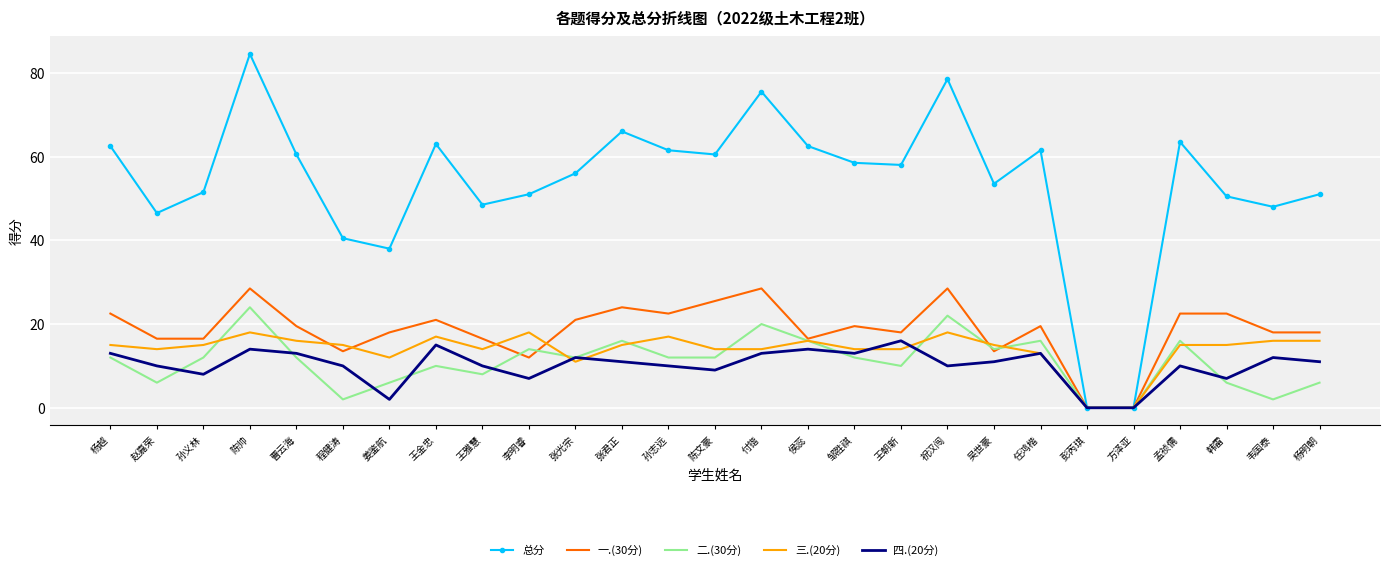

Reading left to right, extract all data points from this chart.

总分: 杨越=62.5	赵嘉荣=46.5	孙义林=51.5	陈帅=84.5	曹云海=60.5	程健涛=40.5	姜鉴航=38.0	王金忠=63.0	王雅慧=48.5	李明睿=51.0	张光宗=56.0	张君正=66.0	孙志远=61.5	陈文豪=60.5	付锴=75.5	侯蕊=62.5	邹胜祺=58.5	王朝新=58.0	祝汉闯=78.5	吴世豪=53.5	任鸿楷=61.5	彭芮琪=0.0	方泽亚=0.0	孟祯儒=63.5	韩雷=50.5	韦国泰=48.0	杨明朝=51.0
一.(30分): 杨越=22.5	赵嘉荣=16.5	孙义林=16.5	陈帅=28.5	曹云海=19.5	程健涛=13.5	姜鉴航=18.0	王金忠=21.0	王雅慧=16.5	李明睿=12.0	张光宗=21.0	张君正=24.0	孙志远=22.5	陈文豪=25.5	付锴=28.5	侯蕊=16.5	邹胜祺=19.5	王朝新=18.0	祝汉闯=28.5	吴世豪=13.5	任鸿楷=19.5	彭芮琪=0.0	方泽亚=0.0	孟祯儒=22.5	韩雷=22.5	韦国泰=18.0	杨明朝=18.0
二.(30分): 杨越=12.0	赵嘉荣=6.0	孙义林=12.0	陈帅=24.0	曹云海=12.0	程健涛=2.0	姜鉴航=6.0	王金忠=10.0	王雅慧=8.0	李明睿=14.0	张光宗=12.0	张君正=16.0	孙志远=12.0	陈文豪=12.0	付锴=20.0	侯蕊=16.0	邹胜祺=12.0	王朝新=10.0	祝汉闯=22.0	吴世豪=14.0	任鸿楷=16.0	彭芮琪=0.0	方泽亚=0.0	孟祯儒=16.0	韩雷=6.0	韦国泰=2.0	杨明朝=6.0
三.(20分): 杨越=15.0	赵嘉荣=14.0	孙义林=15.0	陈帅=18.0	曹云海=16.0	程健涛=15.0	姜鉴航=12.0	王金忠=17.0	王雅慧=14.0	李明睿=18.0	张光宗=11.0	张君正=15.0	孙志远=17.0	陈文豪=14.0	付锴=14.0	侯蕊=16.0	邹胜祺=14.0	王朝新=14.0	祝汉闯=18.0	吴世豪=15.0	任鸿楷=13.0	彭芮琪=0.0	方泽亚=0.0	孟祯儒=15.0	韩雷=15.0	韦国泰=16.0	杨明朝=16.0
四.(20分): 杨越=13.0	赵嘉荣=10.0	孙义林=8.0	陈帅=14.0	曹云海=13.0	程健涛=10.0	姜鉴航=2.0	王金忠=15.0	王雅慧=10.0	李明睿=7.0	张光宗=12.0	张君正=11.0	孙志远=10.0	陈文豪=9.0	付锴=13.0	侯蕊=14.0	邹胜祺=13.0	王朝新=16.0	祝汉闯=10.0	吴世豪=11.0	任鸿楷=13.0	彭芮琪=0.0	方泽亚=0.0	孟祯儒=10.0	韩雷=7.0	韦国泰=12.0	杨明朝=11.0